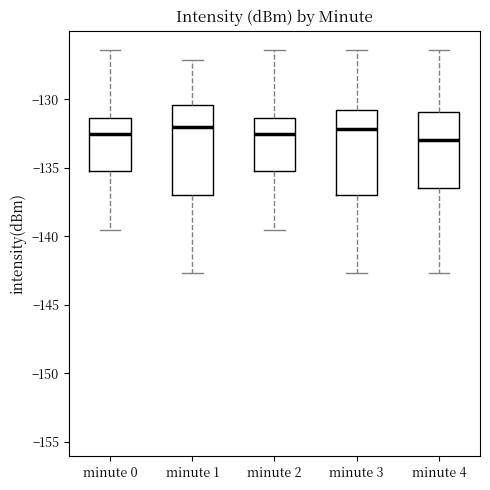

Where does the lower whisker of the box for minute 0 end on the y-axis? The values are not printed on the chart, so give them approximately, as read against the axis.

-139.5